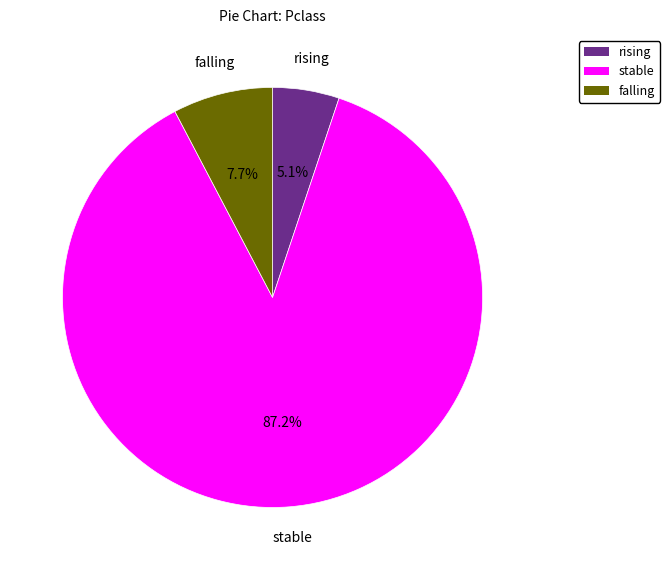

Do stable and falling together represent more than half of the pie?

Yes